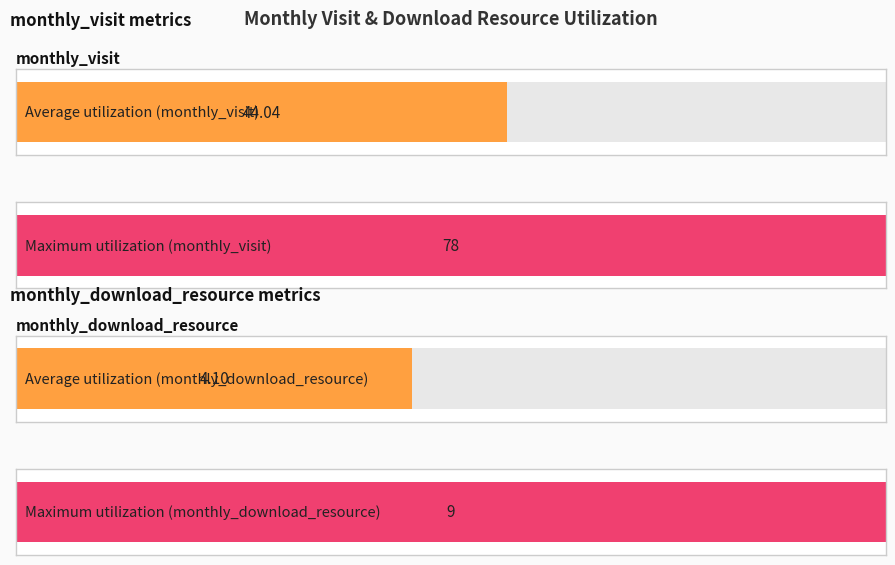

What is the highest value of the monthly_visit series?

78